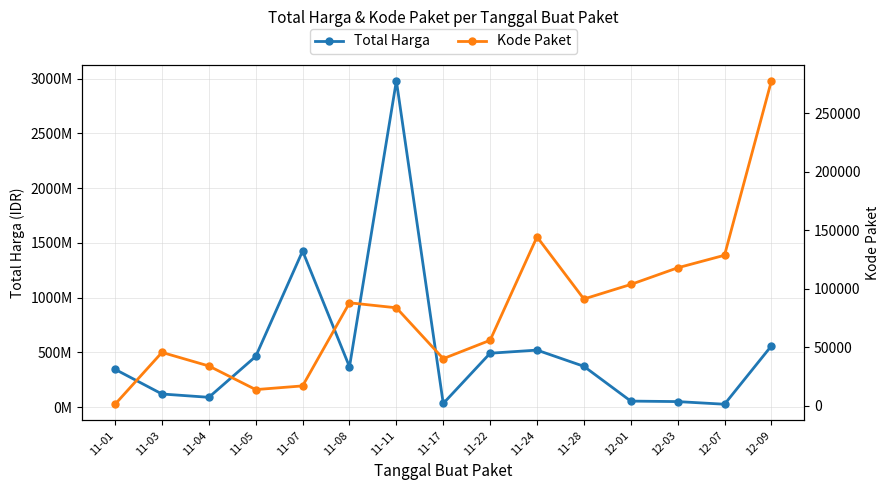

Which series has the widest spread of values?

Total Harga